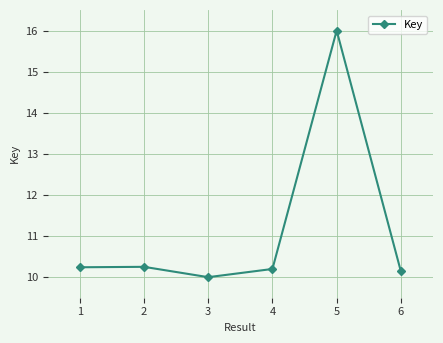

What is the change in value from 4 to 5?

+5.8